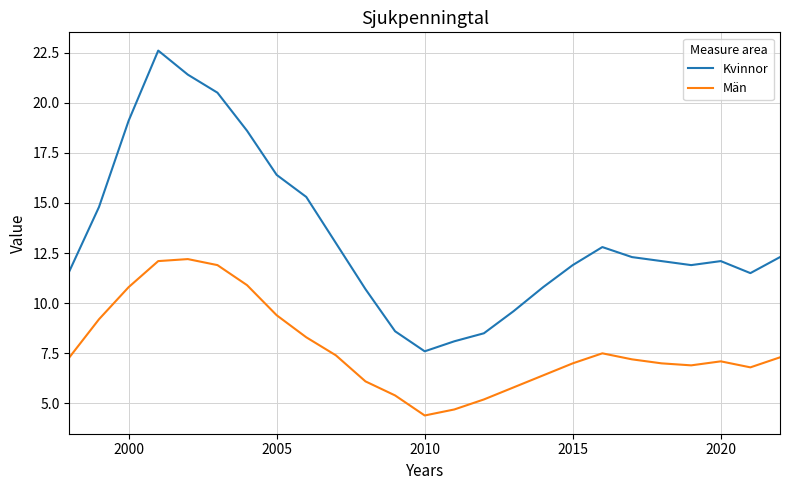

Which series has the largest range (max minus min)?

Kvinnor